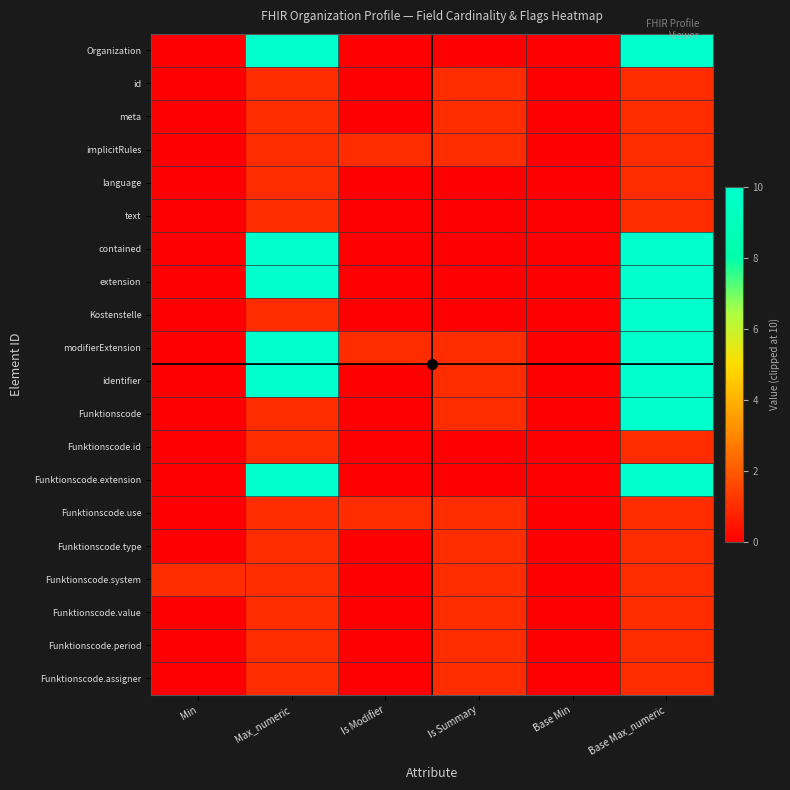

Reading left to right, transcribe all the data shown in this chart.

Organization: Min=0	Max_numeric=10	Is Modifier=0	Is Summary=0	Base Min=0	Base Max_numeric=10
id: Min=0	Max_numeric=1	Is Modifier=0	Is Summary=1	Base Min=0	Base Max_numeric=1
meta: Min=0	Max_numeric=1	Is Modifier=0	Is Summary=1	Base Min=0	Base Max_numeric=1
implicitRules: Min=0	Max_numeric=1	Is Modifier=1	Is Summary=1	Base Min=0	Base Max_numeric=1
language: Min=0	Max_numeric=1	Is Modifier=0	Is Summary=0	Base Min=0	Base Max_numeric=1
text: Min=0	Max_numeric=1	Is Modifier=0	Is Summary=0	Base Min=0	Base Max_numeric=1
contained: Min=0	Max_numeric=10	Is Modifier=0	Is Summary=0	Base Min=0	Base Max_numeric=10
extension: Min=0	Max_numeric=10	Is Modifier=0	Is Summary=0	Base Min=0	Base Max_numeric=10
Kostenstelle: Min=0	Max_numeric=1	Is Modifier=0	Is Summary=0	Base Min=0	Base Max_numeric=10
modifierExtension: Min=0	Max_numeric=10	Is Modifier=1	Is Summary=1	Base Min=0	Base Max_numeric=10
identifier: Min=0	Max_numeric=10	Is Modifier=0	Is Summary=1	Base Min=0	Base Max_numeric=10
Funktionscode: Min=0	Max_numeric=1	Is Modifier=0	Is Summary=1	Base Min=0	Base Max_numeric=10
Funktionscode.id: Min=0	Max_numeric=1	Is Modifier=0	Is Summary=0	Base Min=0	Base Max_numeric=1
Funktionscode.extension: Min=0	Max_numeric=10	Is Modifier=0	Is Summary=0	Base Min=0	Base Max_numeric=10
Funktionscode.use: Min=0	Max_numeric=1	Is Modifier=1	Is Summary=1	Base Min=0	Base Max_numeric=1
Funktionscode.type: Min=0	Max_numeric=1	Is Modifier=0	Is Summary=1	Base Min=0	Base Max_numeric=1
Funktionscode.system: Min=1	Max_numeric=1	Is Modifier=0	Is Summary=1	Base Min=0	Base Max_numeric=1
Funktionscode.value: Min=0	Max_numeric=1	Is Modifier=0	Is Summary=1	Base Min=0	Base Max_numeric=1
Funktionscode.period: Min=0	Max_numeric=1	Is Modifier=0	Is Summary=1	Base Min=0	Base Max_numeric=1
Funktionscode.assigner: Min=0	Max_numeric=1	Is Modifier=0	Is Summary=1	Base Min=0	Base Max_numeric=1